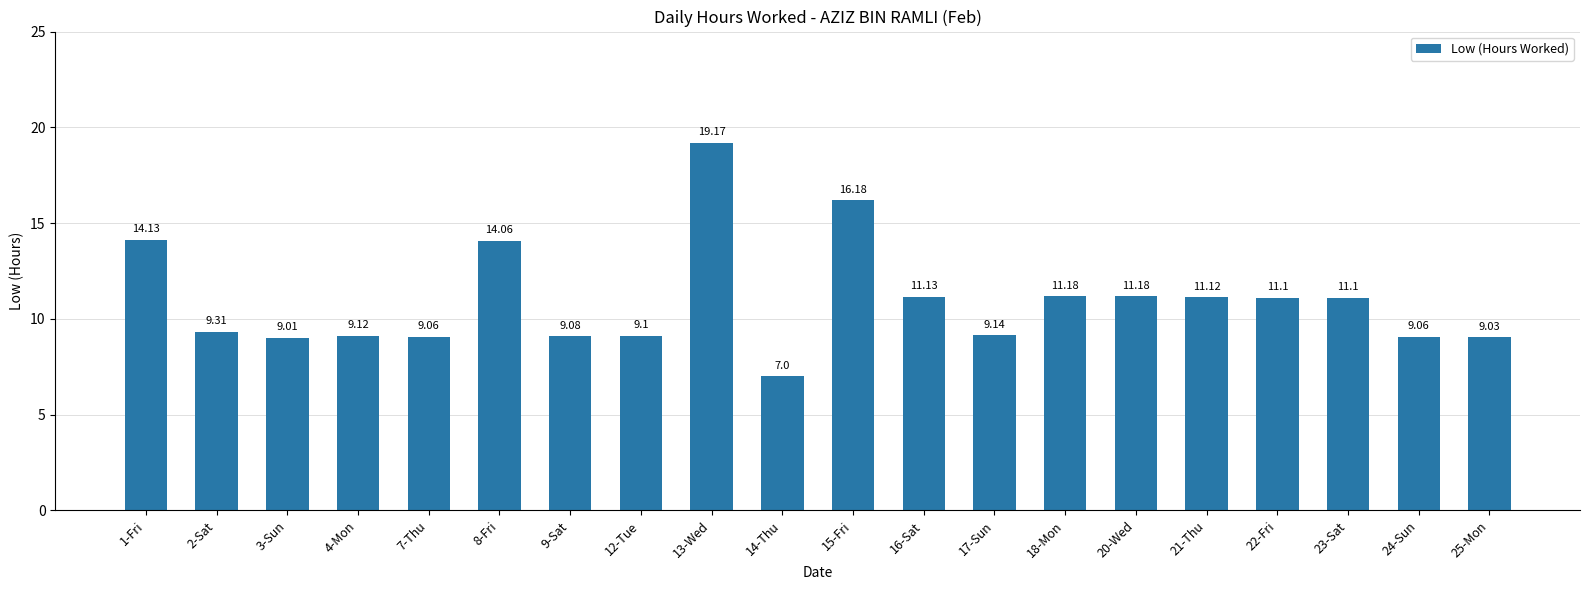

Are the bars grouped side by side (vs. stacked)?

No